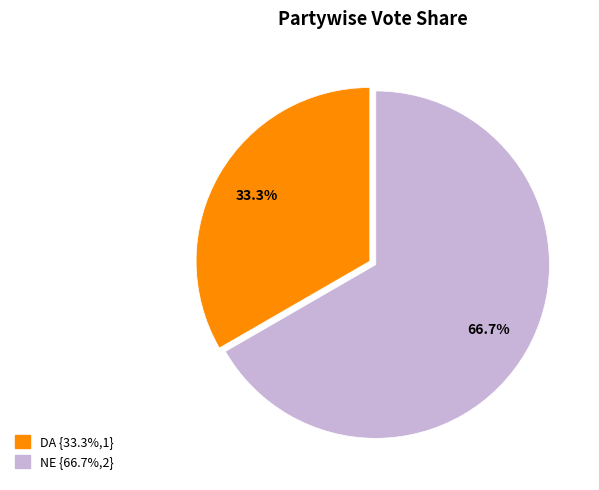

How many slices are in this pie chart?

2